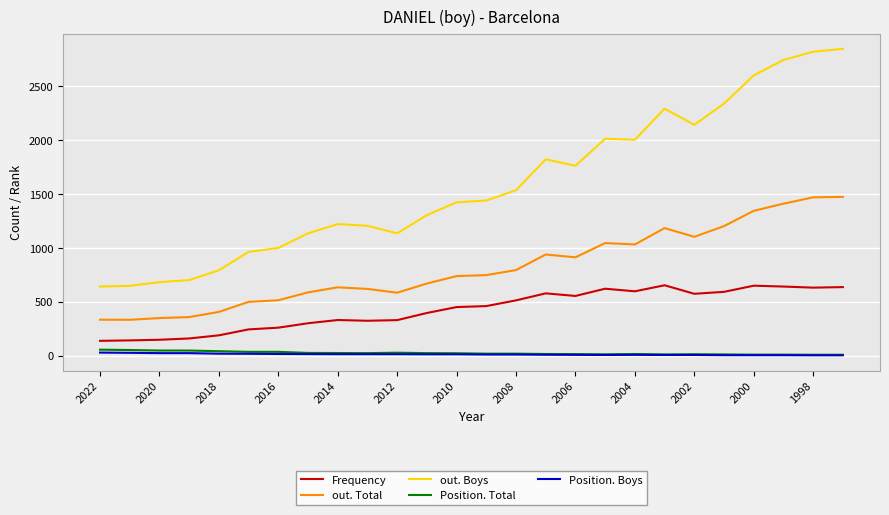

What is the maximum value for out. Boys?

2843